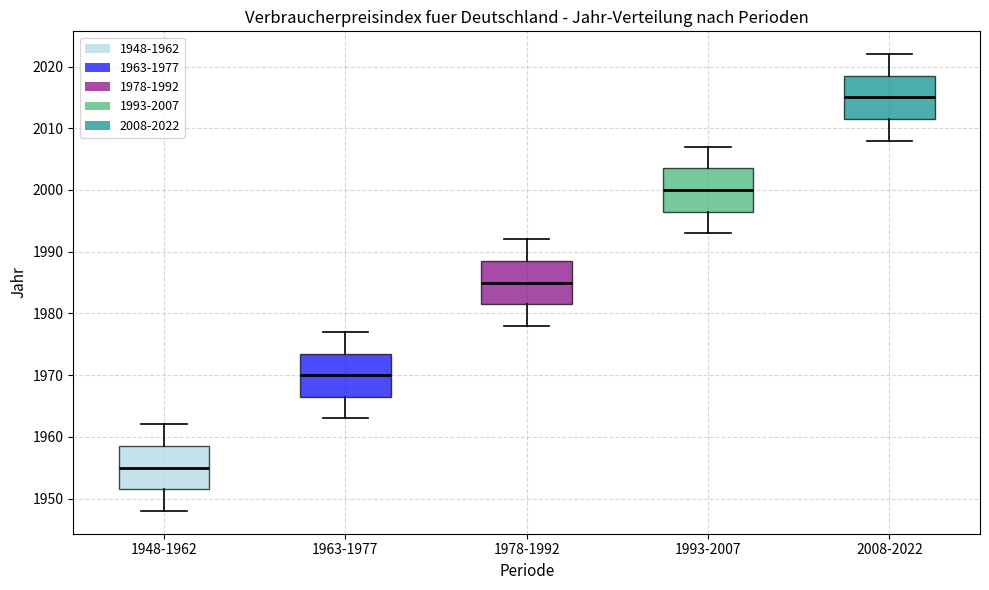

Where does the median line of the box for 1978-1992 sit on the y-axis? The values are not printed on the chart, so give them approximately, as read against the axis.

1985